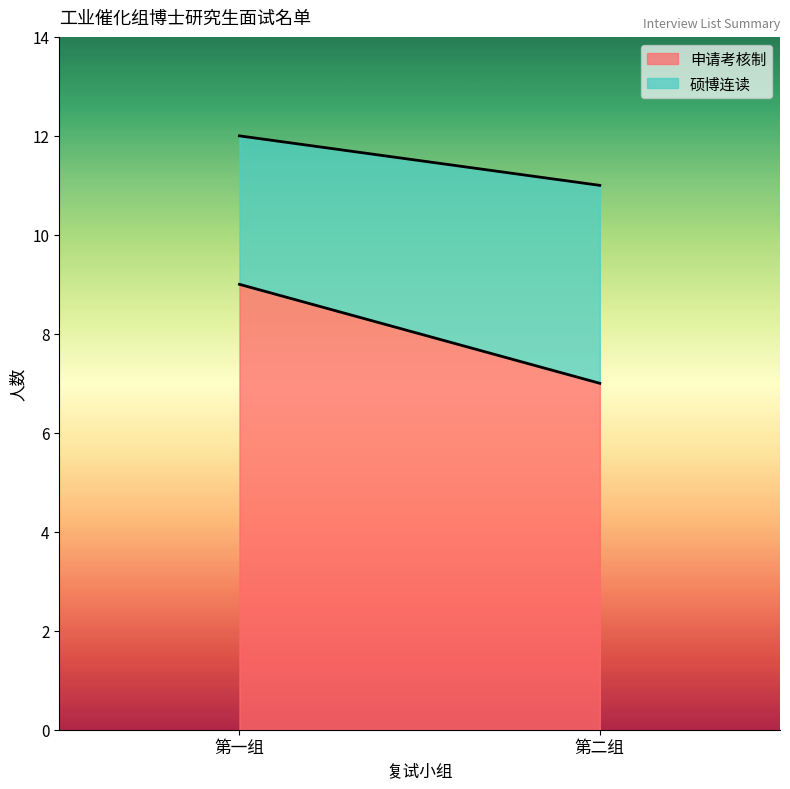

The value of 申请考核制 at 第二组 is 7. True or false?

True